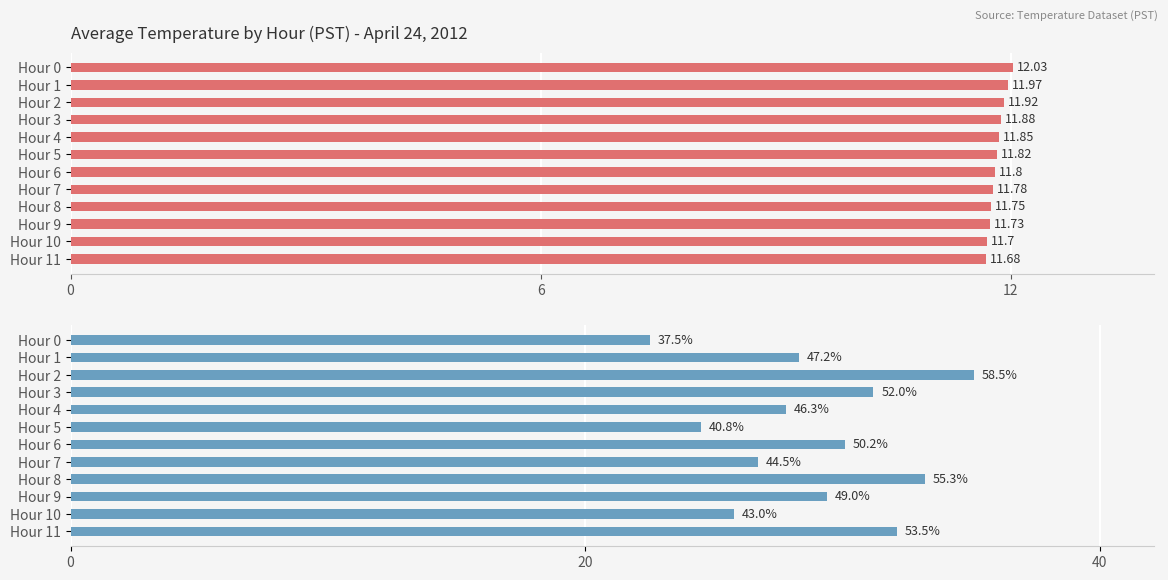

Does the chart contain any negative values?

No